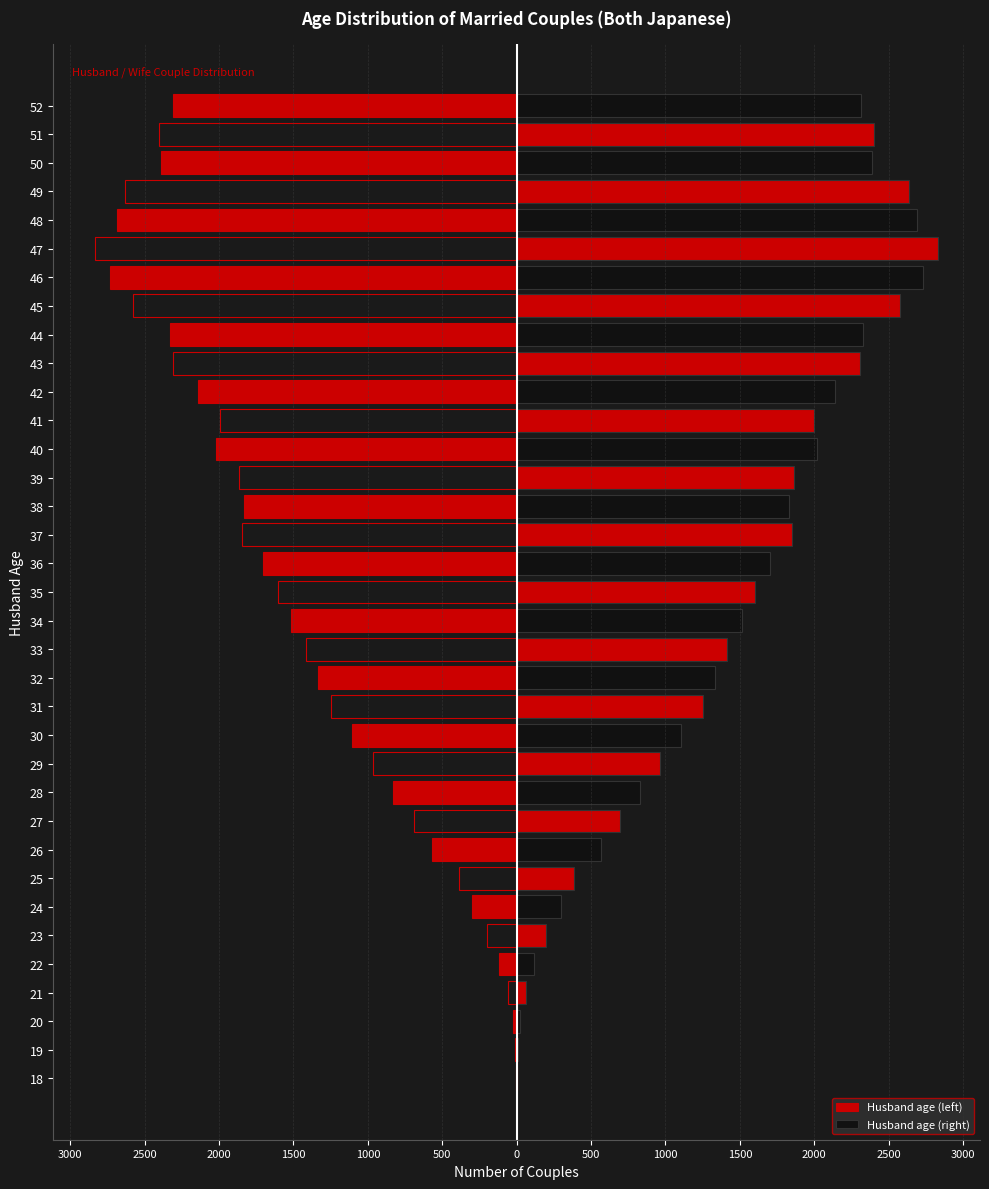

How many data points in Husband age (right) are above 1605?

17